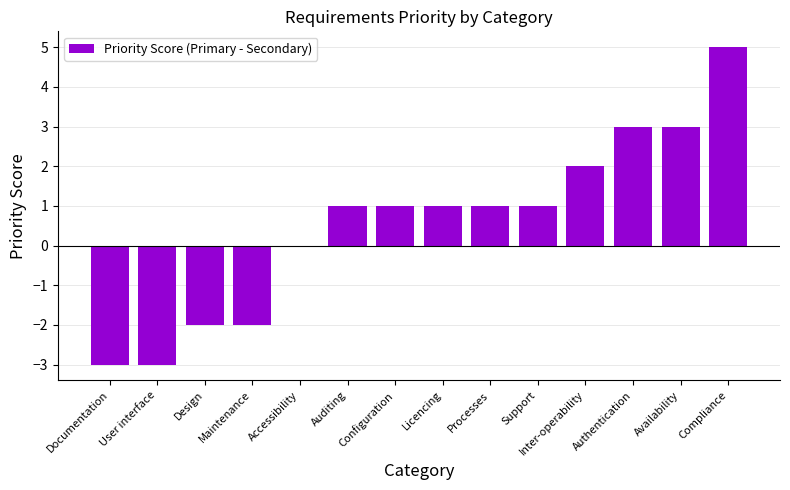

Reading left to right, transcribe all the data shown in this chart.

Documentation=-3	User interface=-3	Design=-2	Maintenance=-2	Accessibility=0	Auditing=1	Configuration=1	Licencing=1	Processes=1	Support=1	Inter-operability=2	Authentication=3	Availability=3	Compliance=5